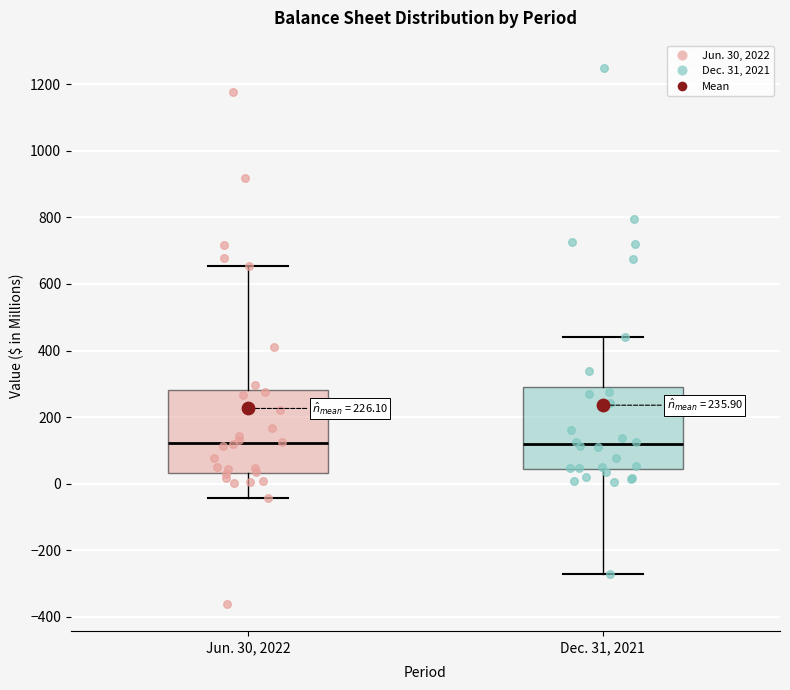

Where does the median line of the box for Jun. 30, 2022 sit on the y-axis? The values are not printed on the chart, so give them approximately, as read against the axis.

120